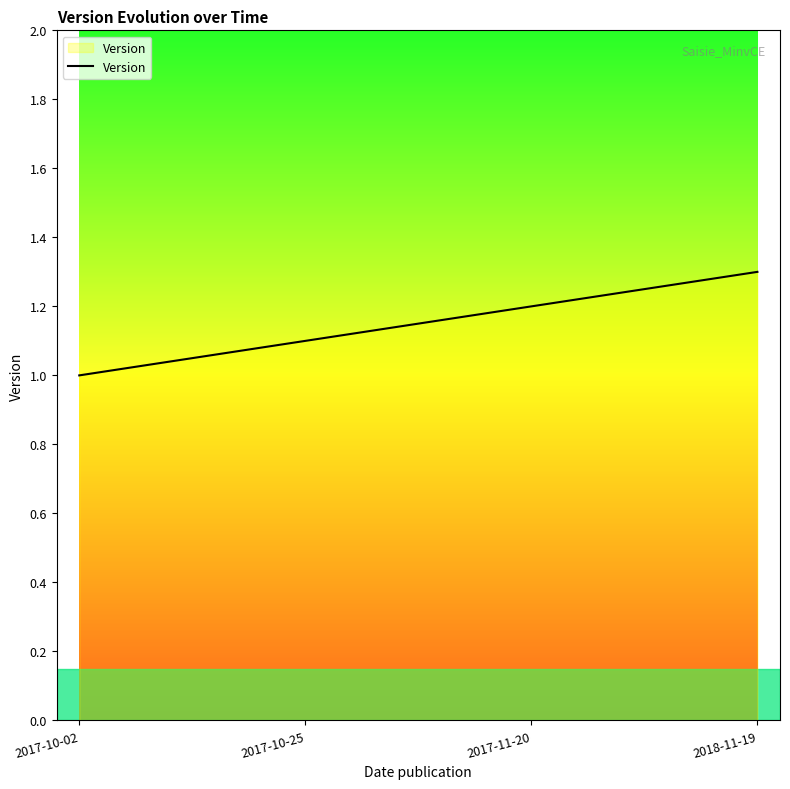

At which category does the chart reach its peak across all series?

2018-11-19